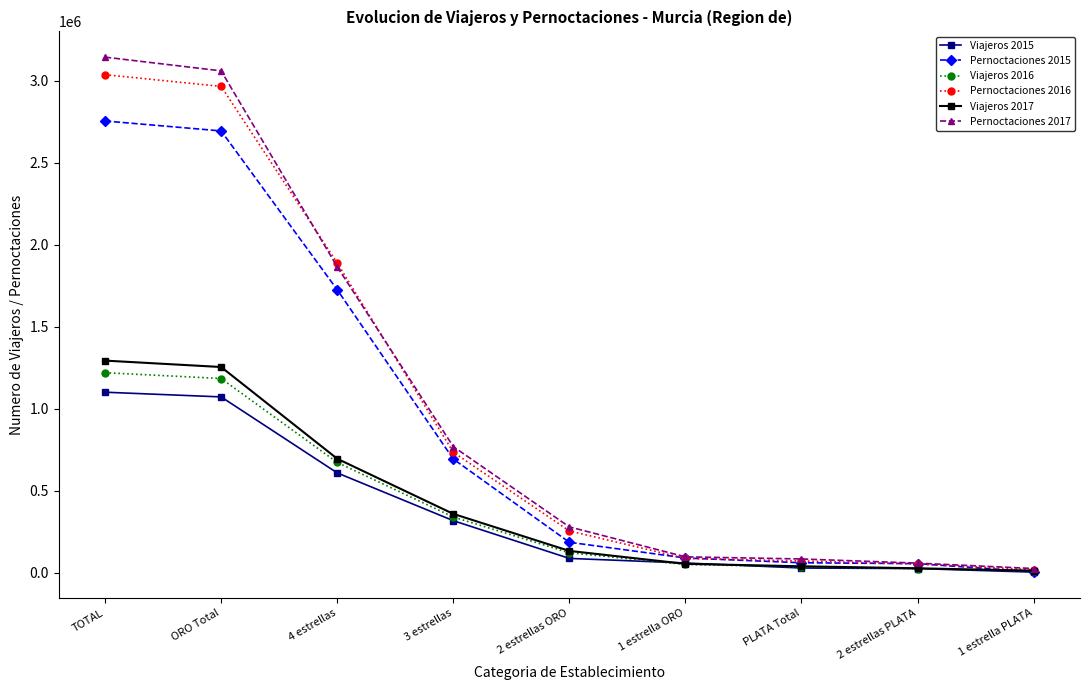

What are all the series names shown in the legend?

Viajeros 2015, Pernoctaciones 2015, Viajeros 2016, Pernoctaciones 2016, Viajeros 2017, Pernoctaciones 2017